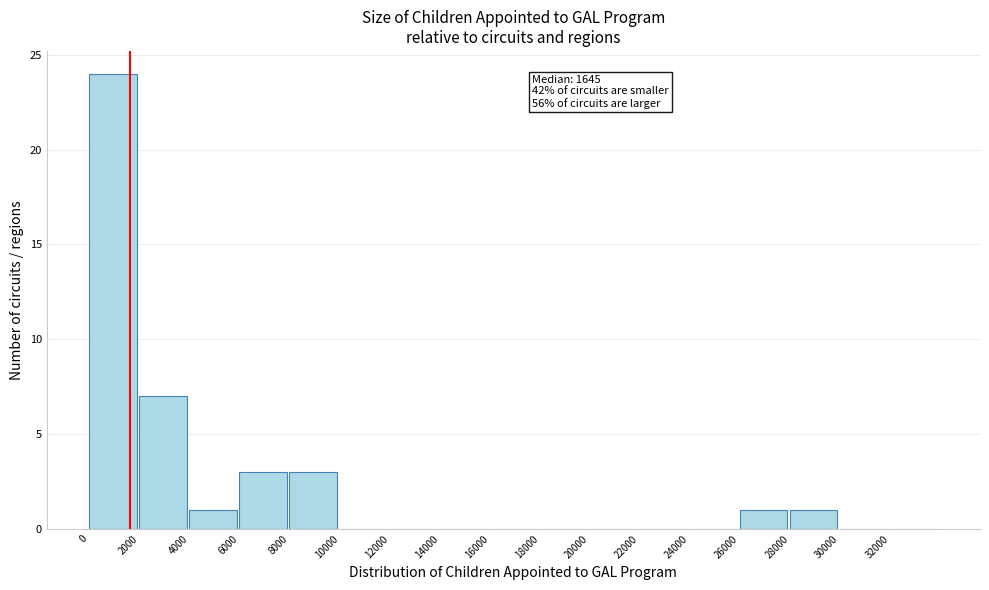

Over which range of the x-axis is the bar tallest?

0 to 2000